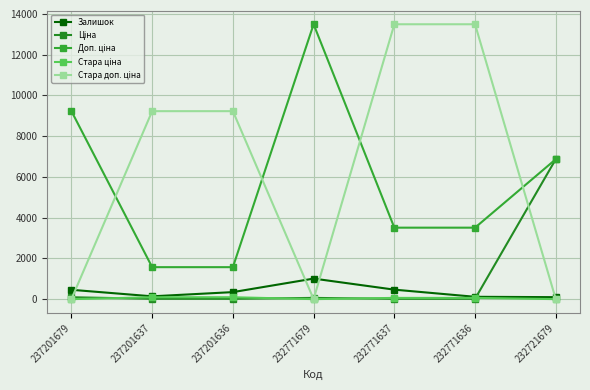

How many distinct data groups are displayed?

5